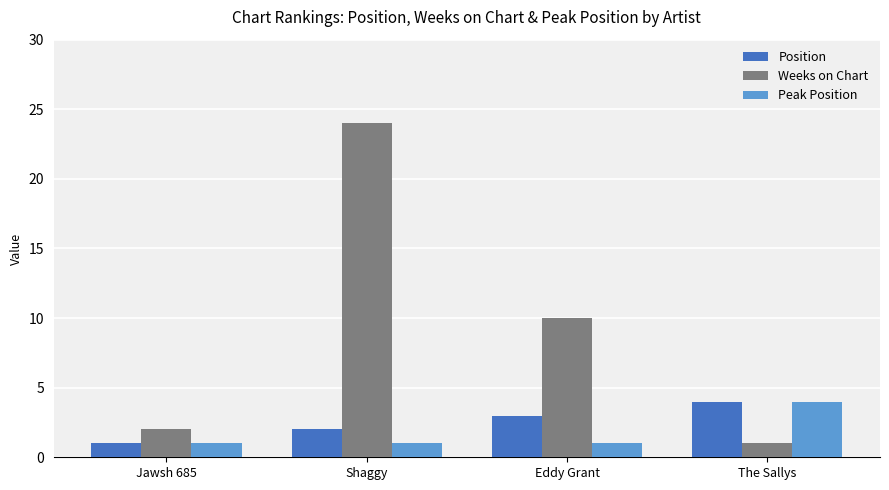

Where is Weeks on Chart nearest to the value 12?

Eddy Grant